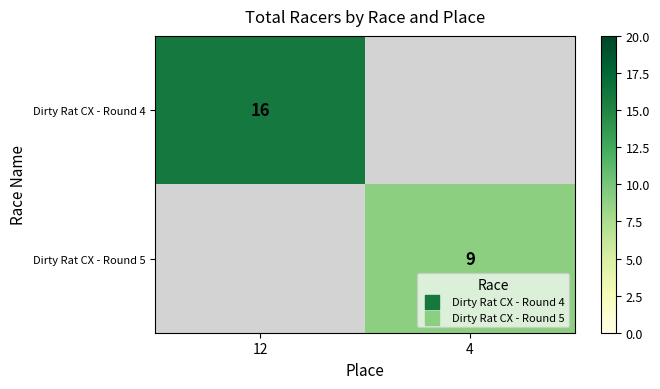

Is the value of Dirty Rat CX - Round 5 at 4 greater than the value of Dirty Rat CX - Round 4 at 12?

No